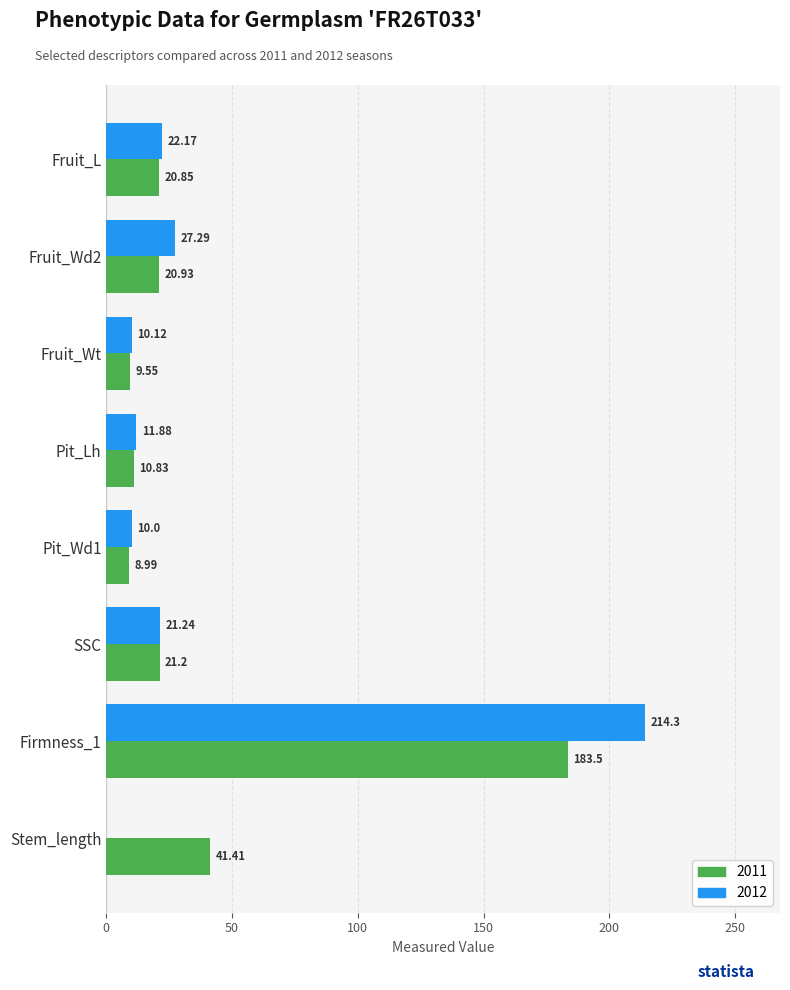

What is the sum of the 2012 values at Firmness_1 and SSC?

235.5